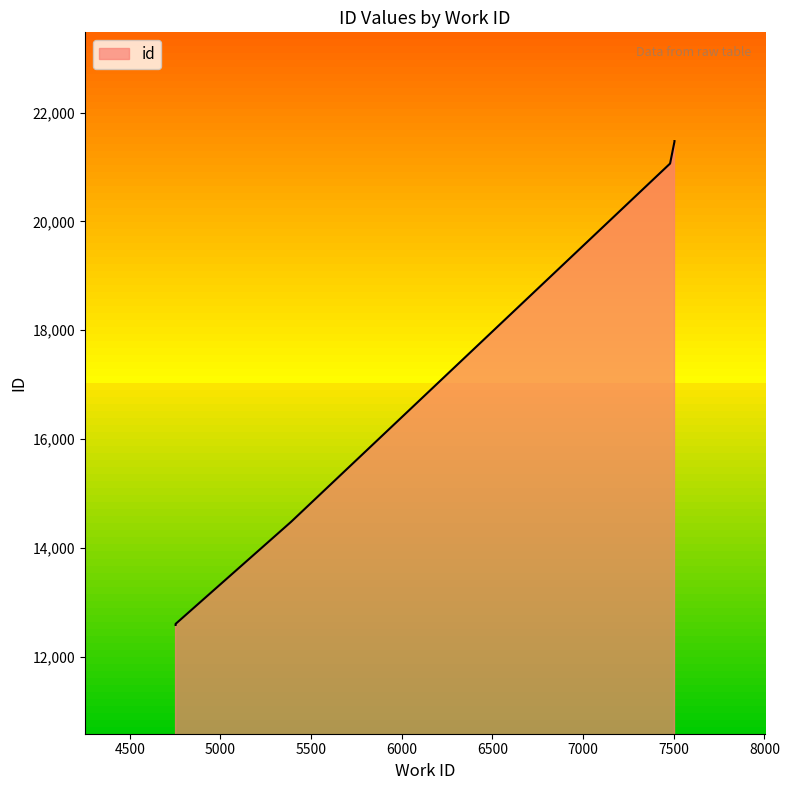

At which label is the value closest to 17029?

5390